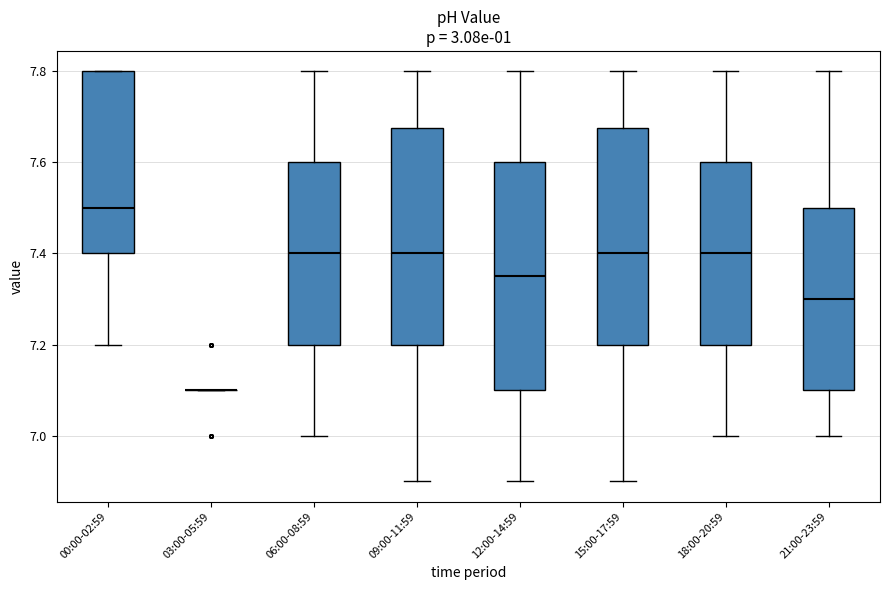

Where does the upper whisker of the box for 09:00-11:59 end on the y-axis? The values are not printed on the chart, so give them approximately, as read against the axis.

7.80